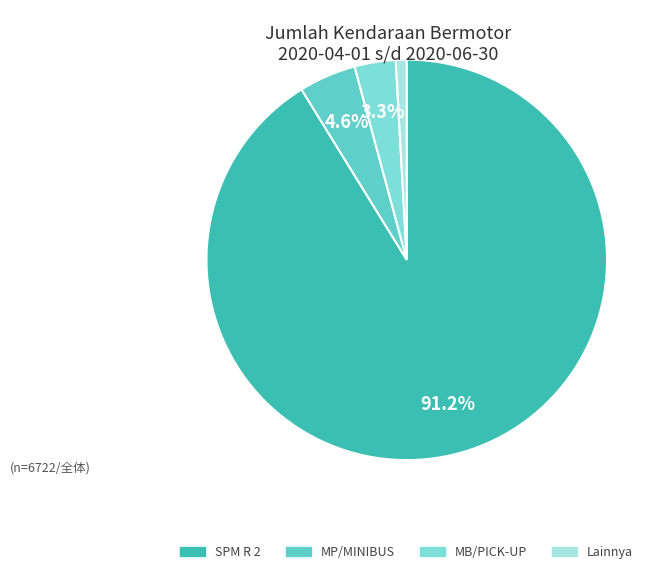

Which category accounts for the majority?

SPM R 2